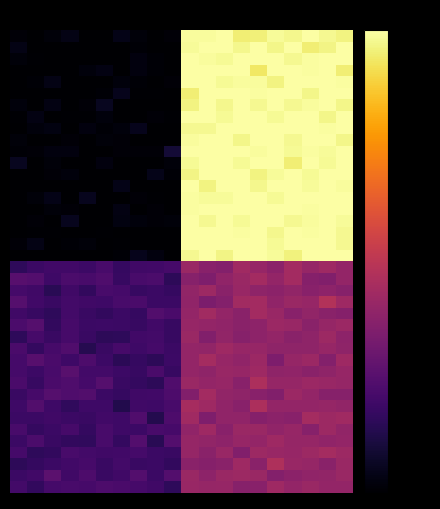

At which category is the sum across all series the highest?

14